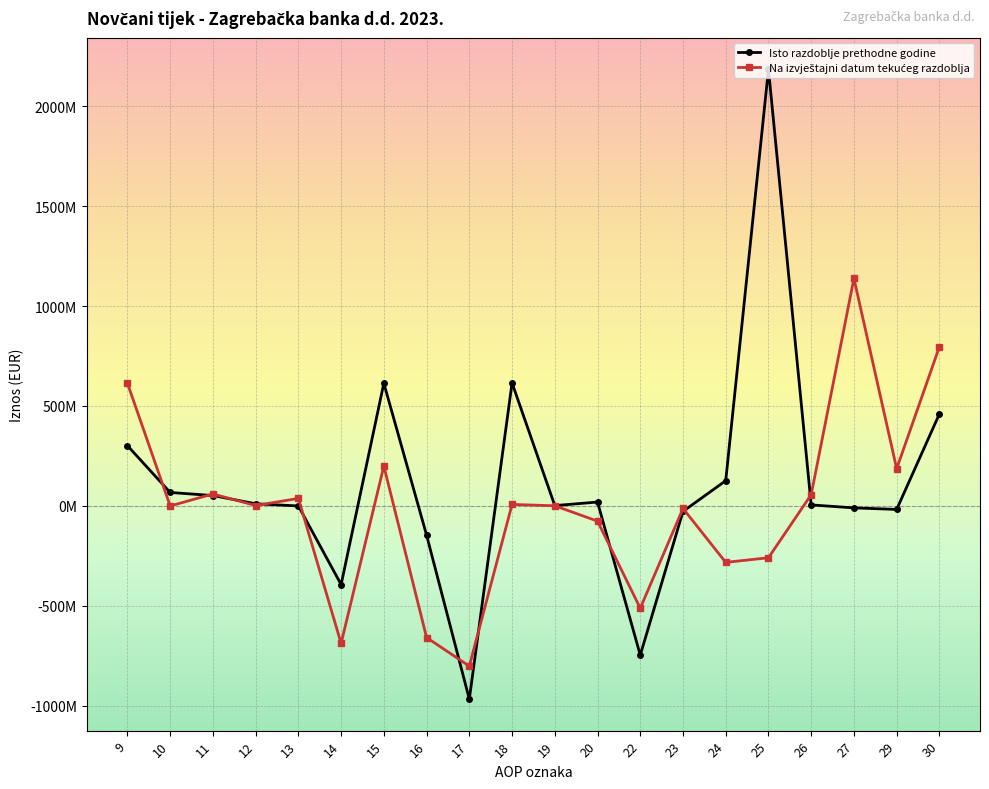

True or false: Isto razdoblje prethodne godine has more than 1 interior local peaks.

True